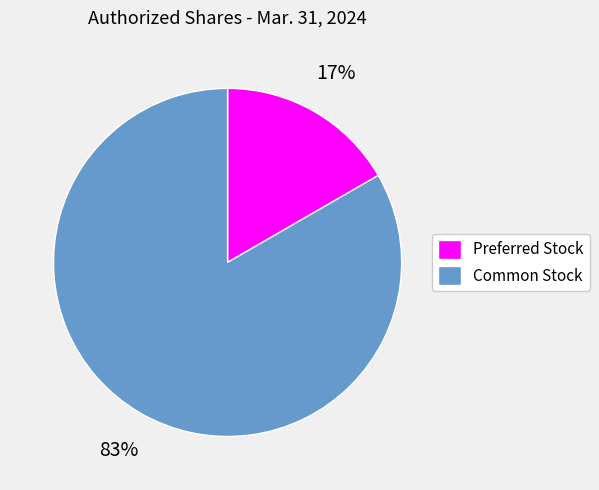

Which category has the biggest portion of the pie?

Common Stock